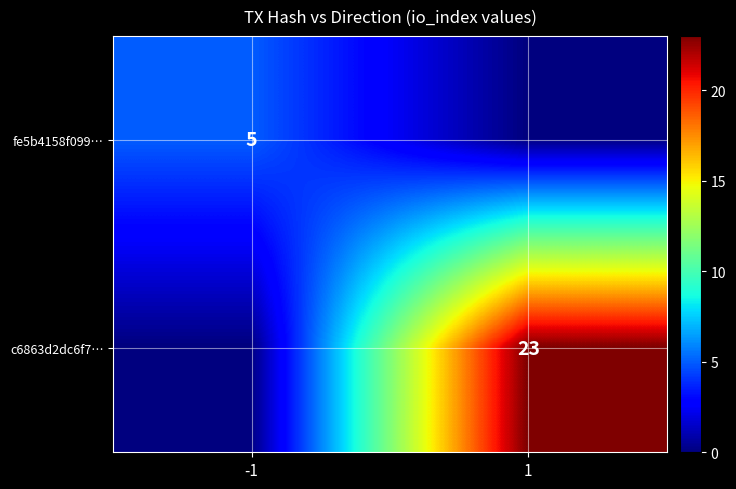

Is it true that fe5b4158f099… equals 2 at -1?

False